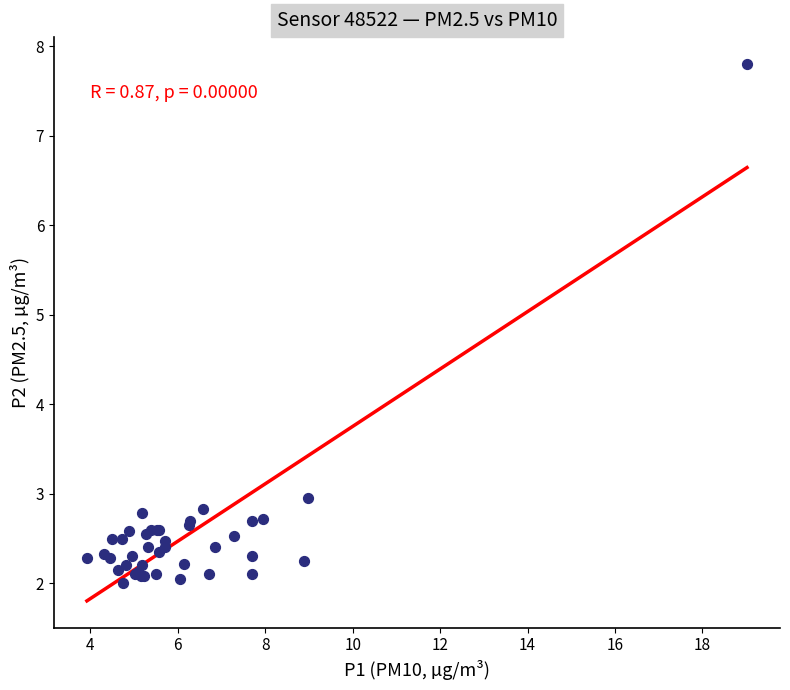

What Y value in the scatter plot is closest to 4?

3.0